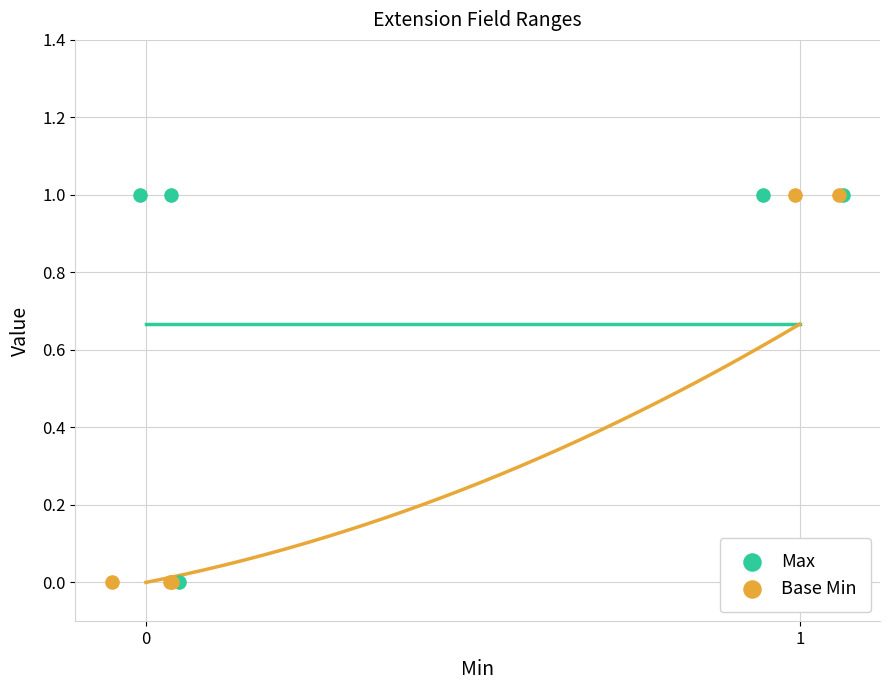

Which series contains the lowest Y value?

Max